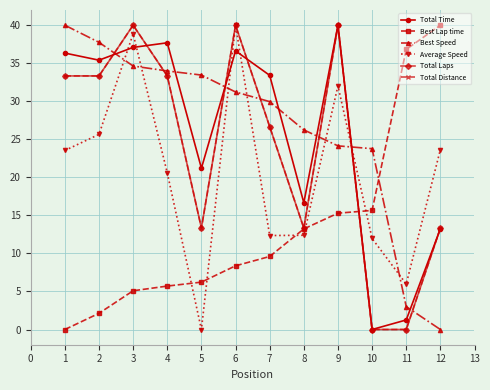

Does the chart have visible grid lines?

Yes